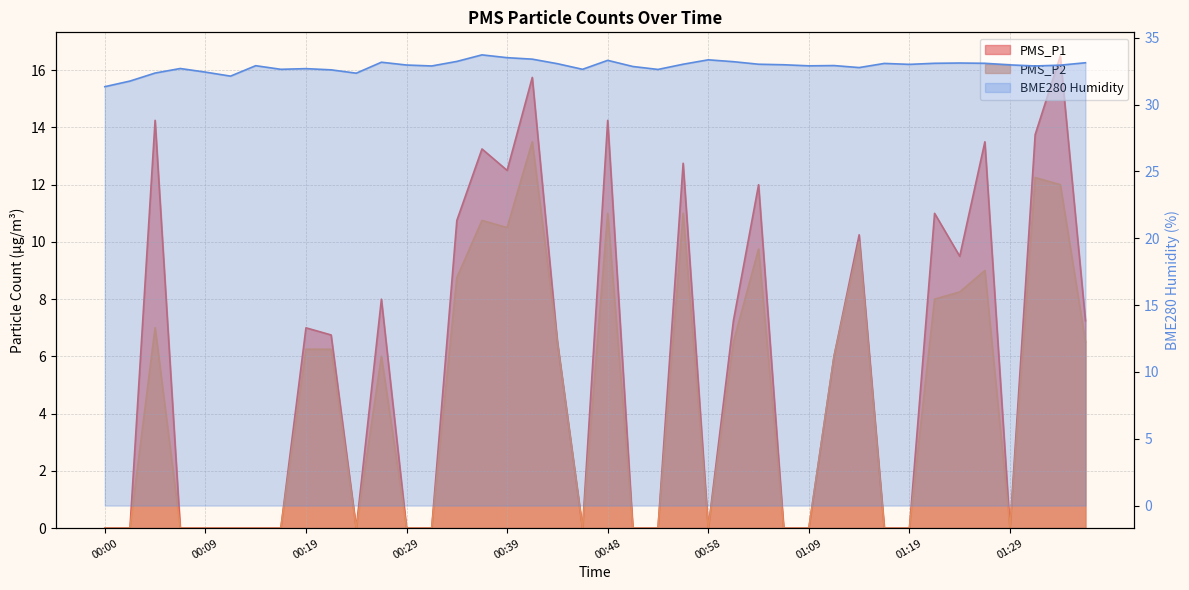

What is the sum of all PMS_P1 values?

228.8